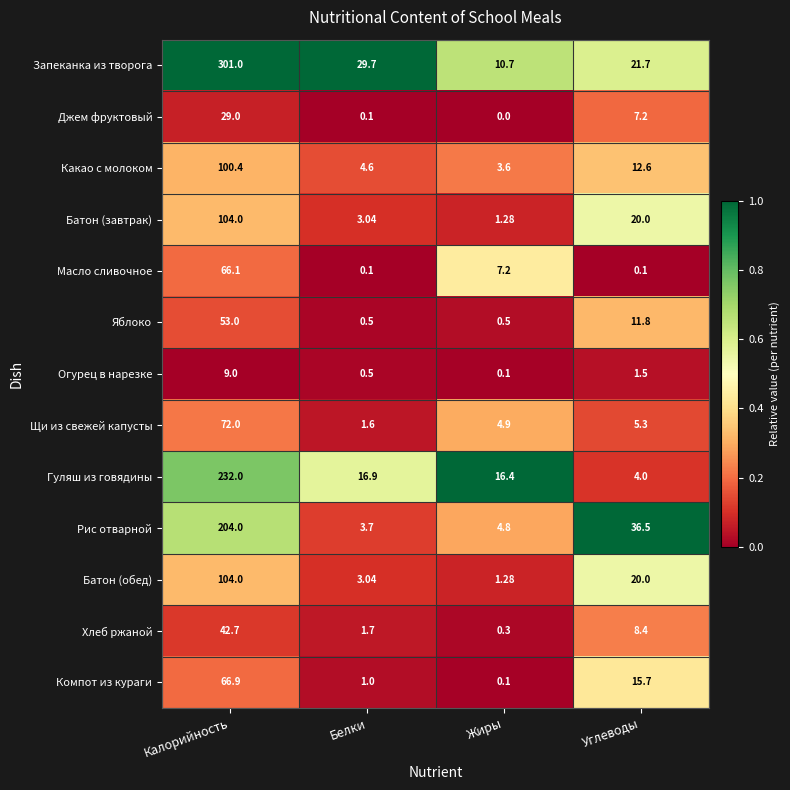

At which category is the sum across all series the highest?

Калорийность